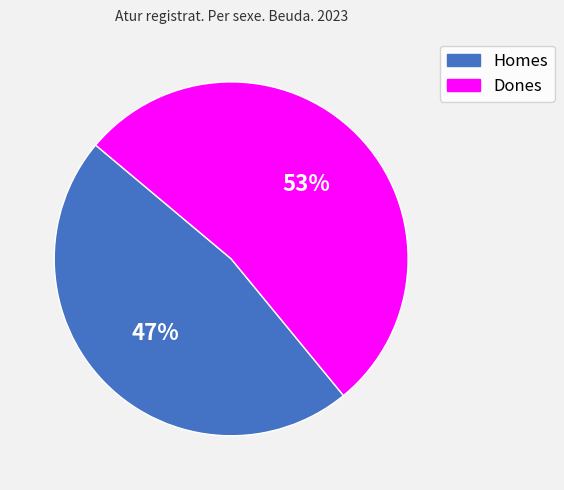

To the nearest percent, what is the combined percentage of Homes and Dones?

100%